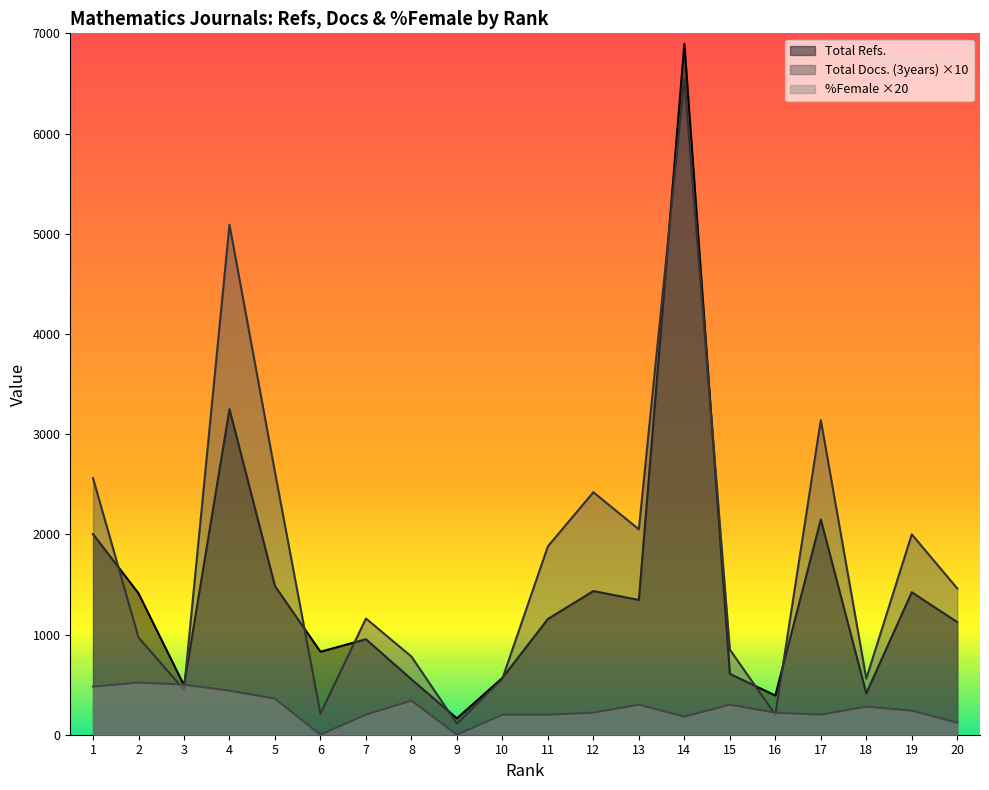

In %Female, how many points are lower than both neighbors (excluding endpoints)?

4